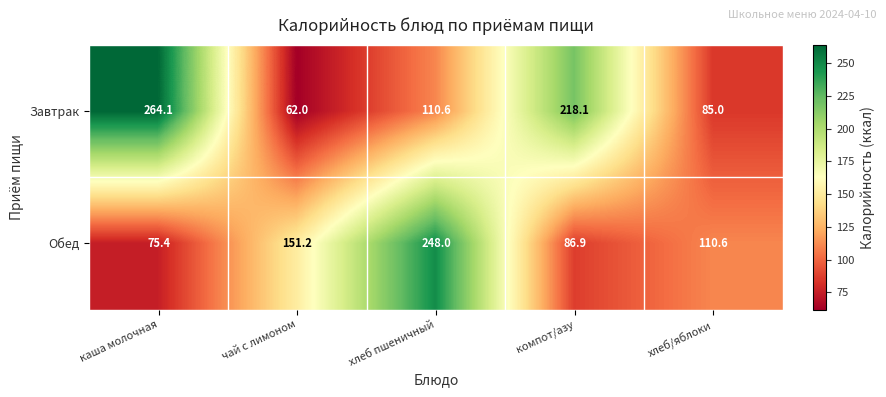

Which series changed the most between каша молочная and чай с лимоном?

Завтрак